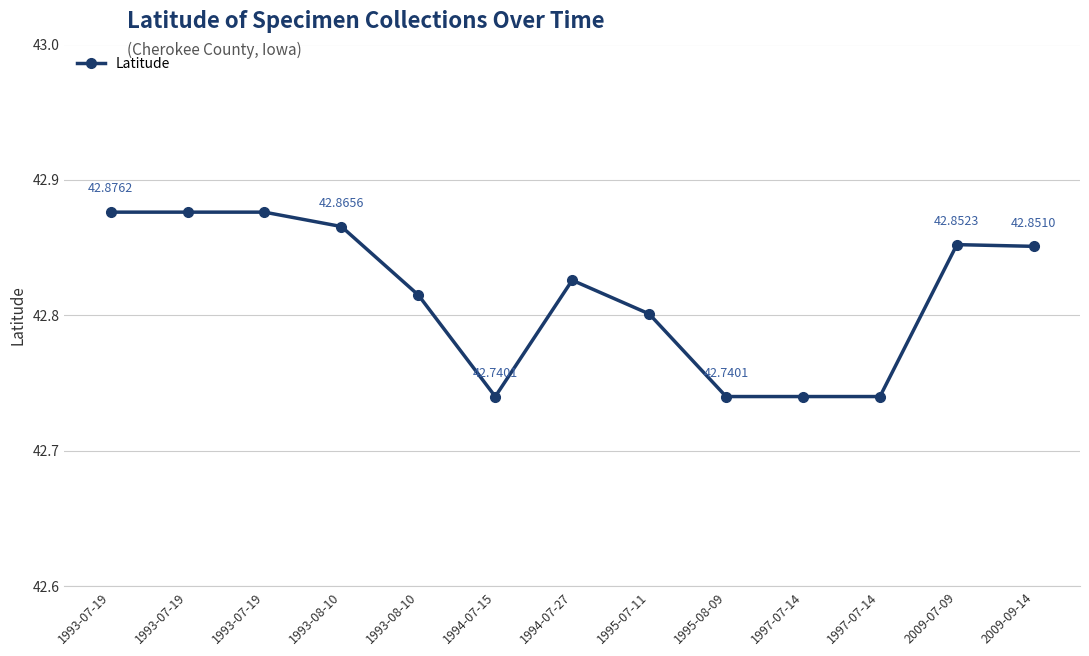

What is the difference between the second highest and minimum values?

0.1